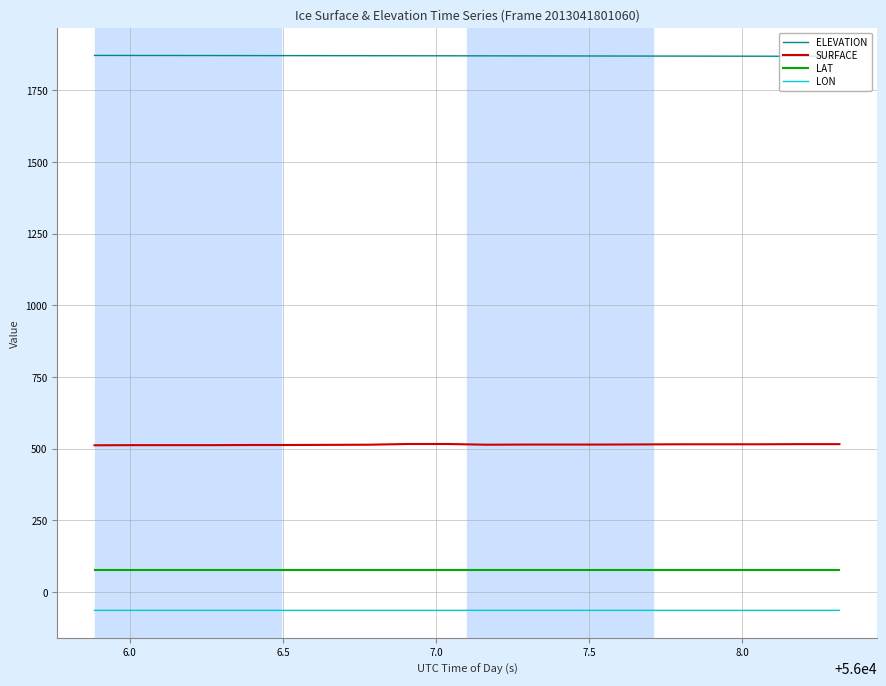

True or false: LAT and SURFACE cross at least once.

False